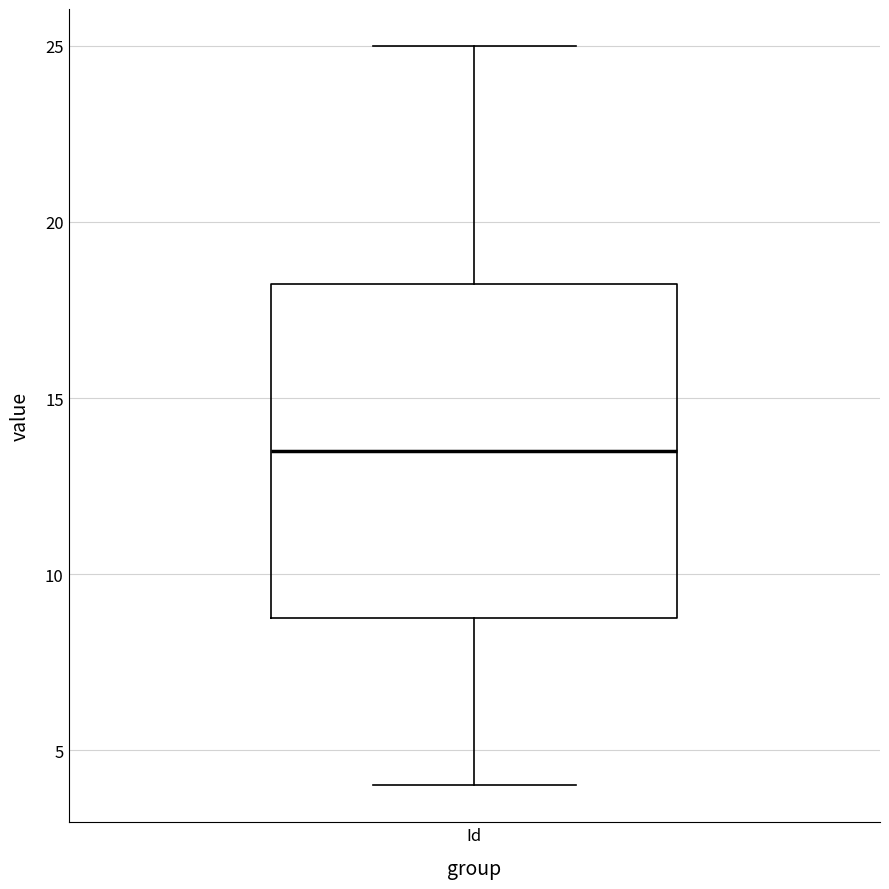

Transcribe this box plot: give where the median line is, the range the box spans, and where the two whiskers end, as read against the y-axis. The values are not printed on the chart, so give them approximately, as read against the axis.

median 13.5, box 9.0 to 18.5, whiskers 4.0 to 25.0